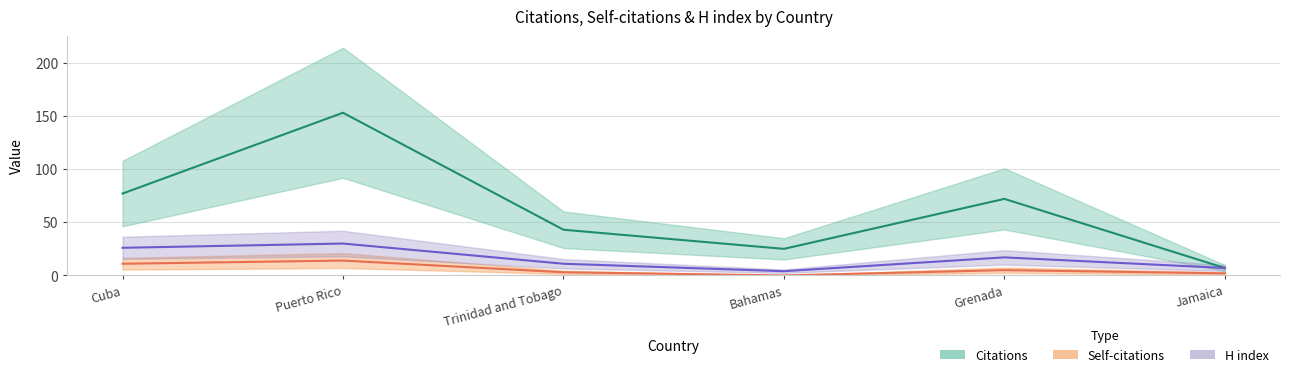

How many values in Self-citations are above zero?

5